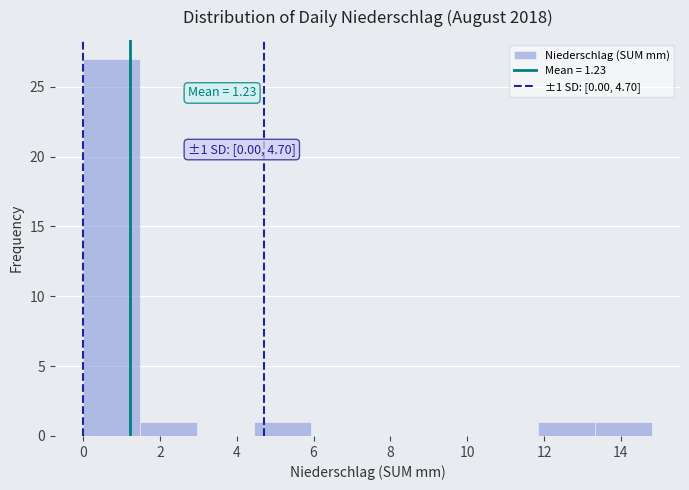

Which range on the x-axis has the tallest bar?

0.00 to 1.48